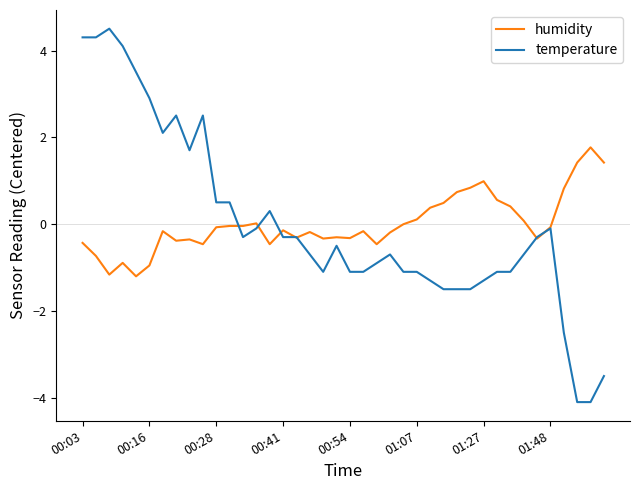

Which series has the largest range (max minus min)?

temperature